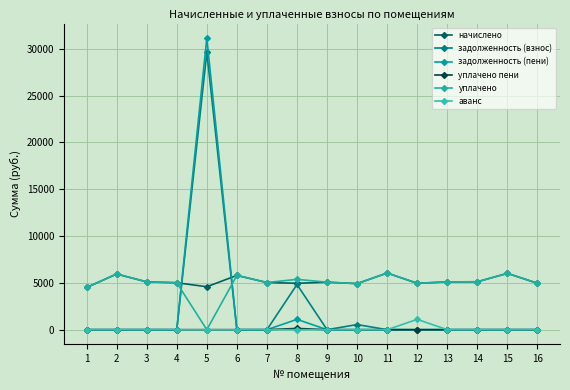

Reading left to right, transcribe all the data shown in this chart.

начислено: 4504.3	5944.3	5103.4	5011.2	4584.9	5794.6	5034.1	4953.6	5068.8	4919.0	6048.0	4953.6	5103.4	5114.9	6013.4	4953.6
задолженность (взнос): 0.0	0.0	0.0	0.0	29596.1	0.0	0.0	4824.6	0.0	546.6	0.0	0.0	0.0	0.0	0.0	0.0
задолженность (пени): 0.0	0.0	0.0	0.0	31124.4	0.0	0.0	1100.8	0.0	0.0	0.0	0.4	0.0	0.0	0.0	0.0
уплачено пени: 0.0	0.0	0.0	0.0	0.0	0.0	0.0	135.3	0.0	0.0	0.0	0.0	0.0	0.0	0.0	0.0
уплачено: 4504.3	5944.3	5103.4	5011.2	0.0	5794.6	5034.1	5375.0	5068.8	4919.0	6048.0	4953.2	5103.4	5114.9	6013.4	4953.6
аванс: 0.0	0.0	0.0	0.0	0.0	0.0	0.0	0.0	0.0	0.0	0.0	1100.8	0.0	0.0	0.0	0.0